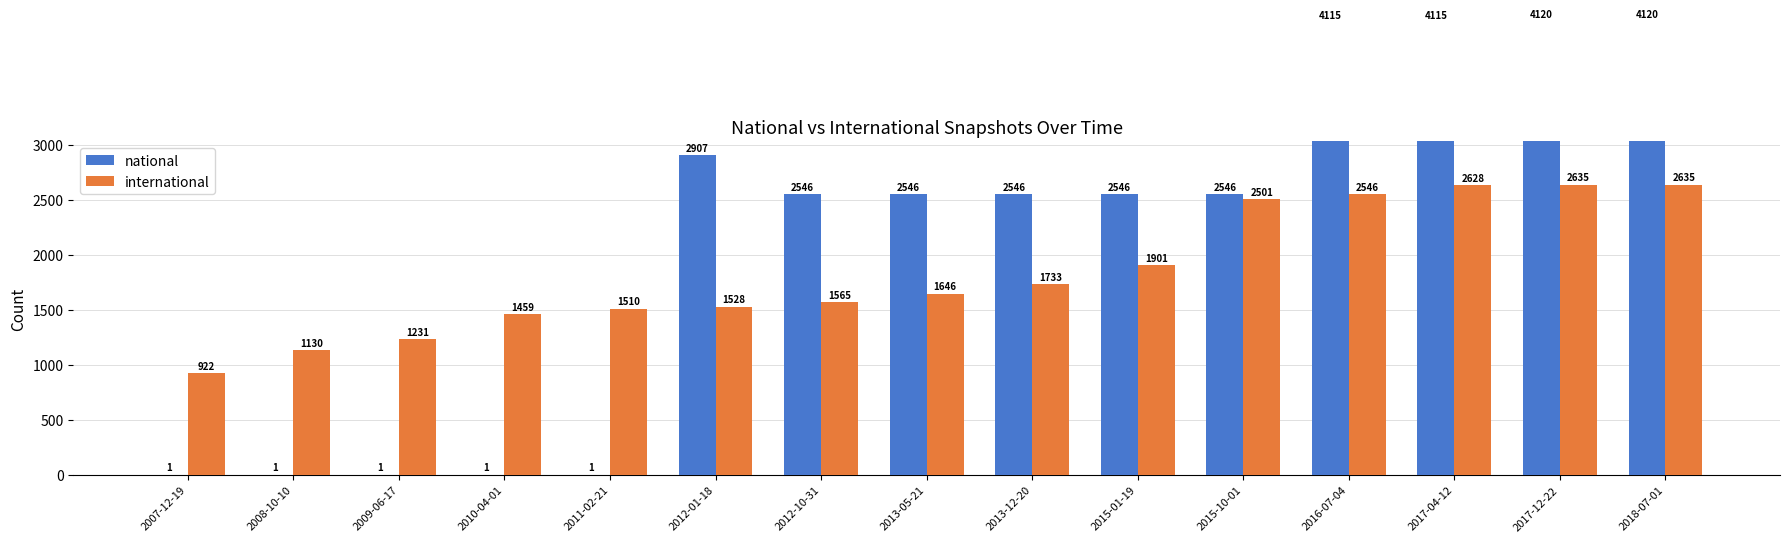

Rank the series at 2008-10-10 from highest to lowest value.

international, national